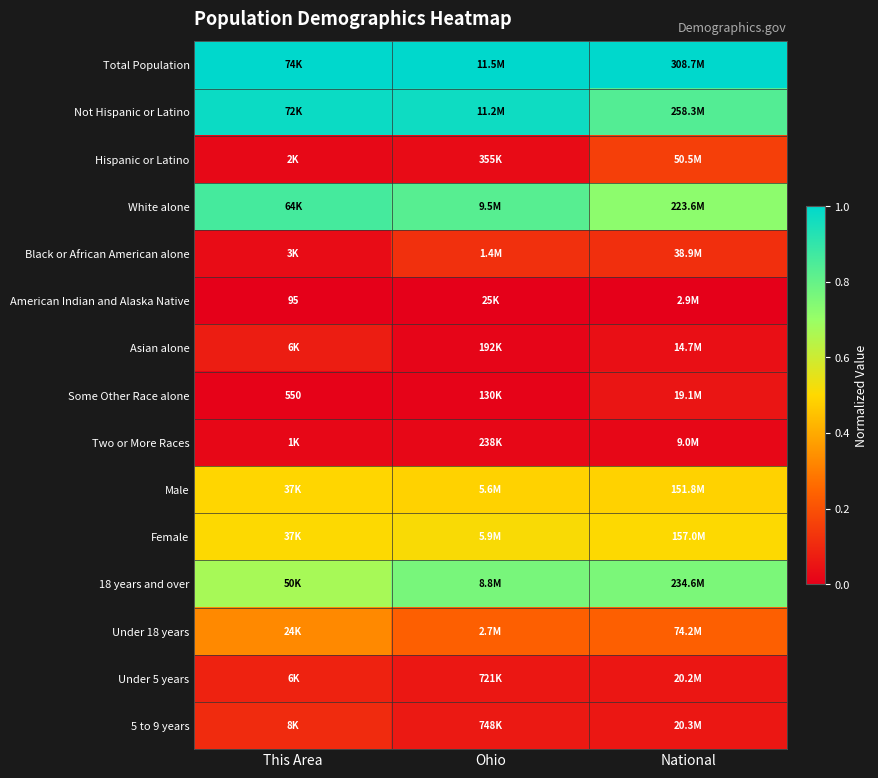

The value of Under 5 years at This Area is 0.1. True or false?

True